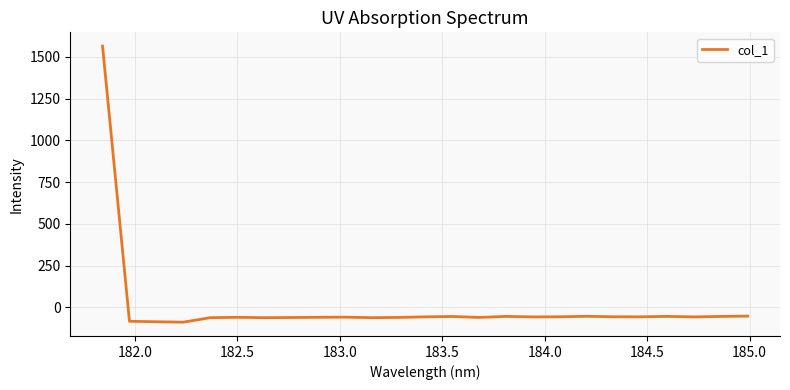

What is the difference between the maximum and minimum values?

1654.3